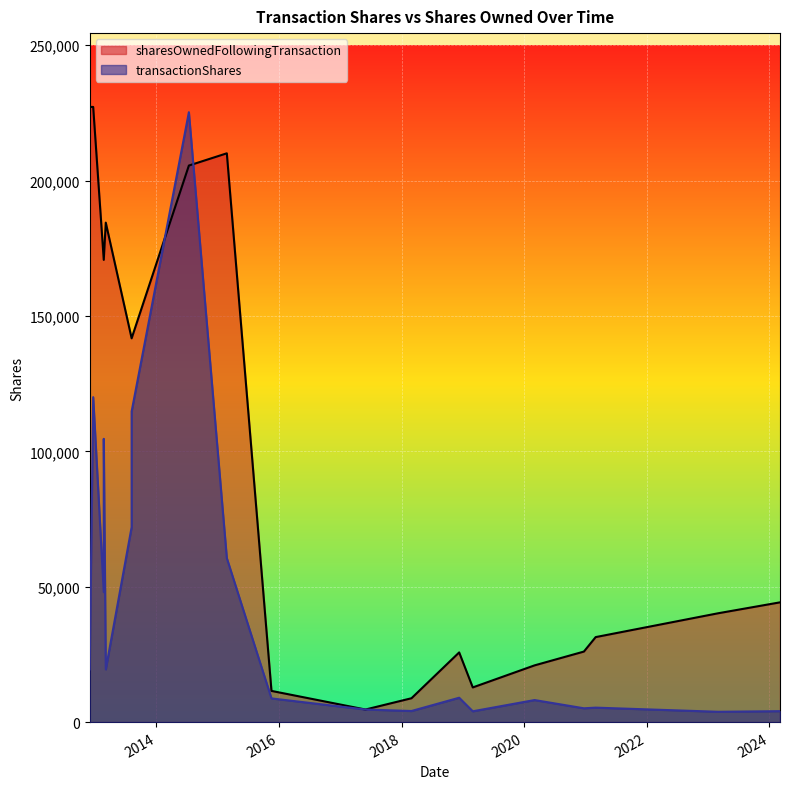

What is the difference between the highest and lowest values at 2015-02-25?

149486